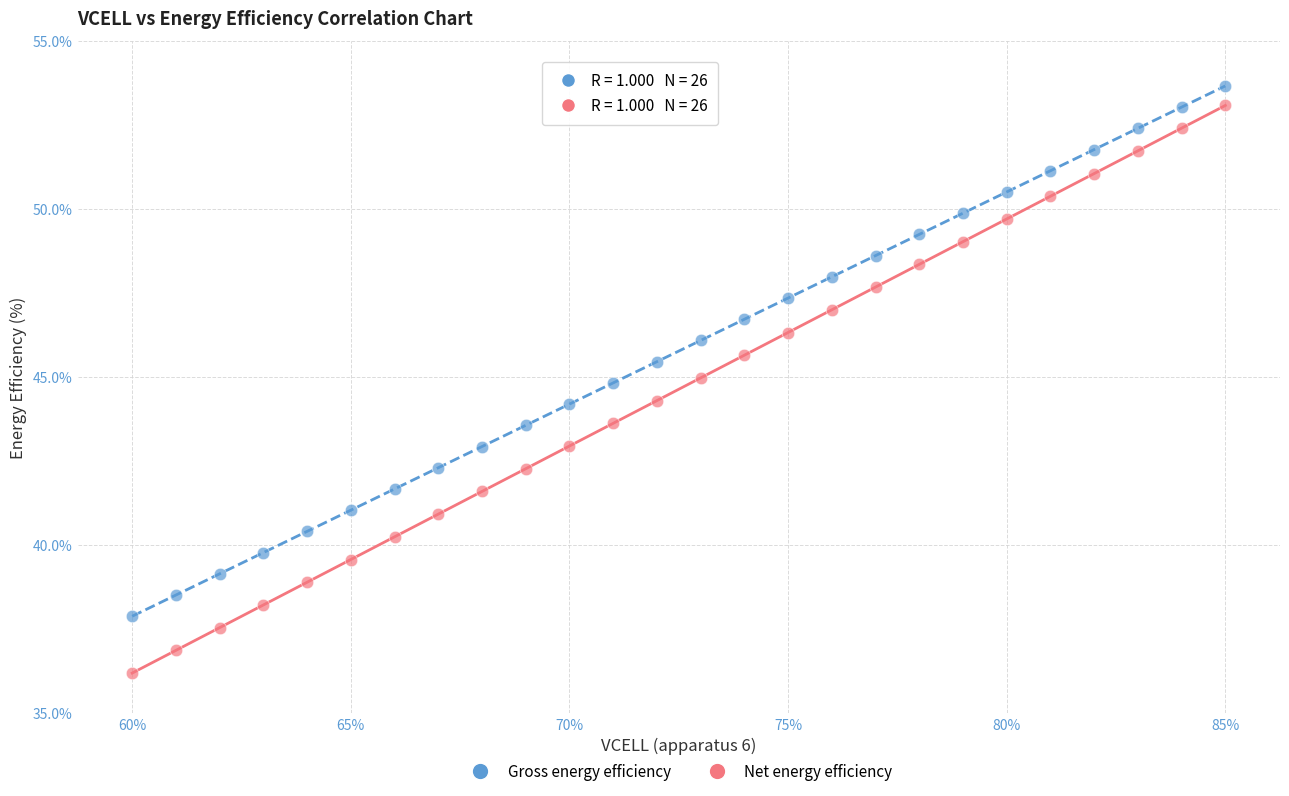

Which series has the widest spread of Y values?

Net energy efficiency